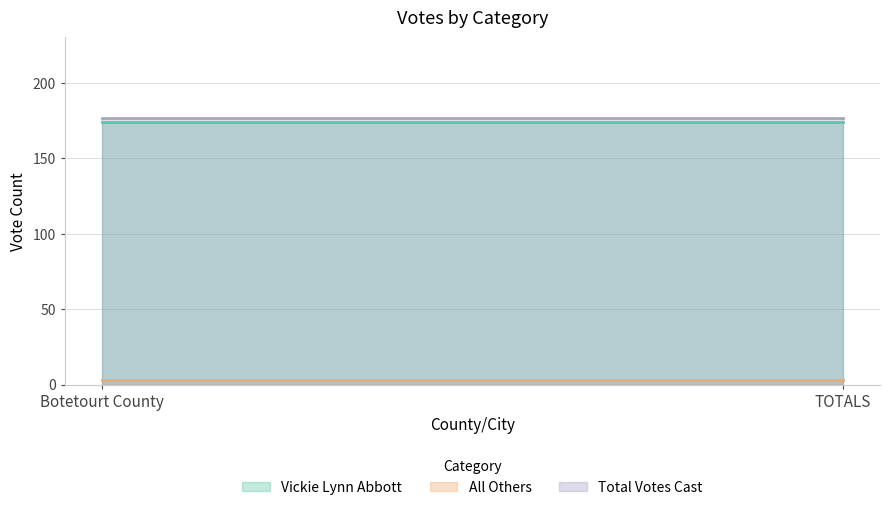

Which category has the lowest value in the All Others series?

Botetourt County